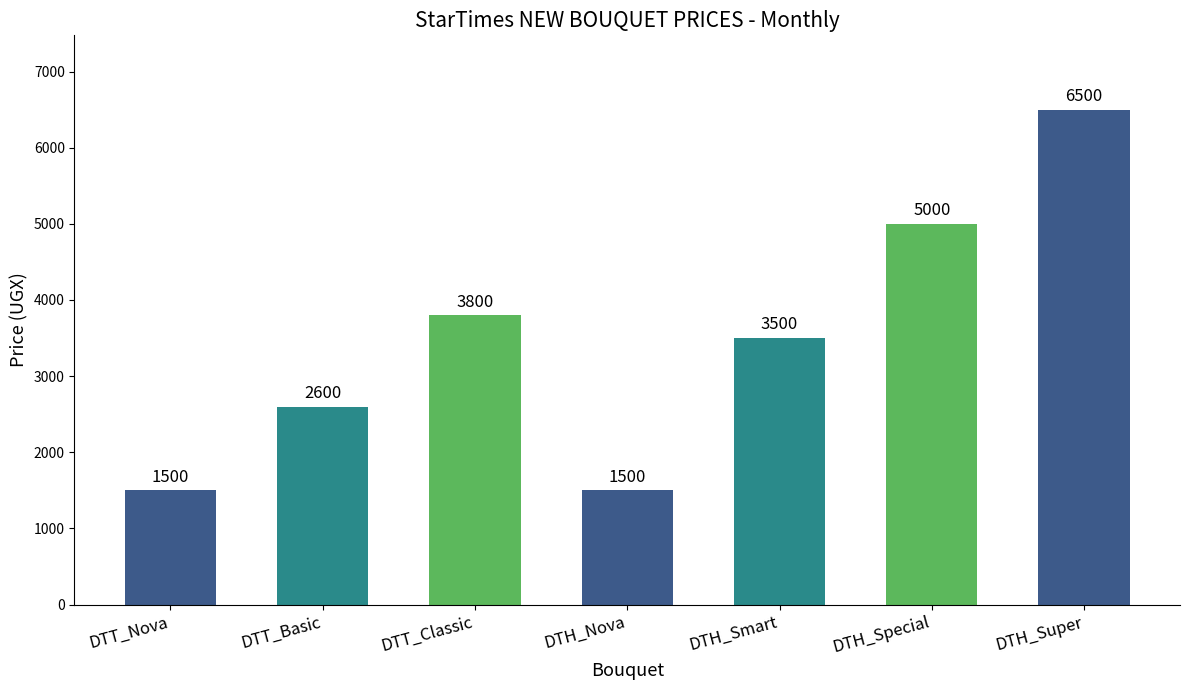

Reading right to left, extract all data points from this chart.

6500	5000	3500	1500	3800	2600	1500